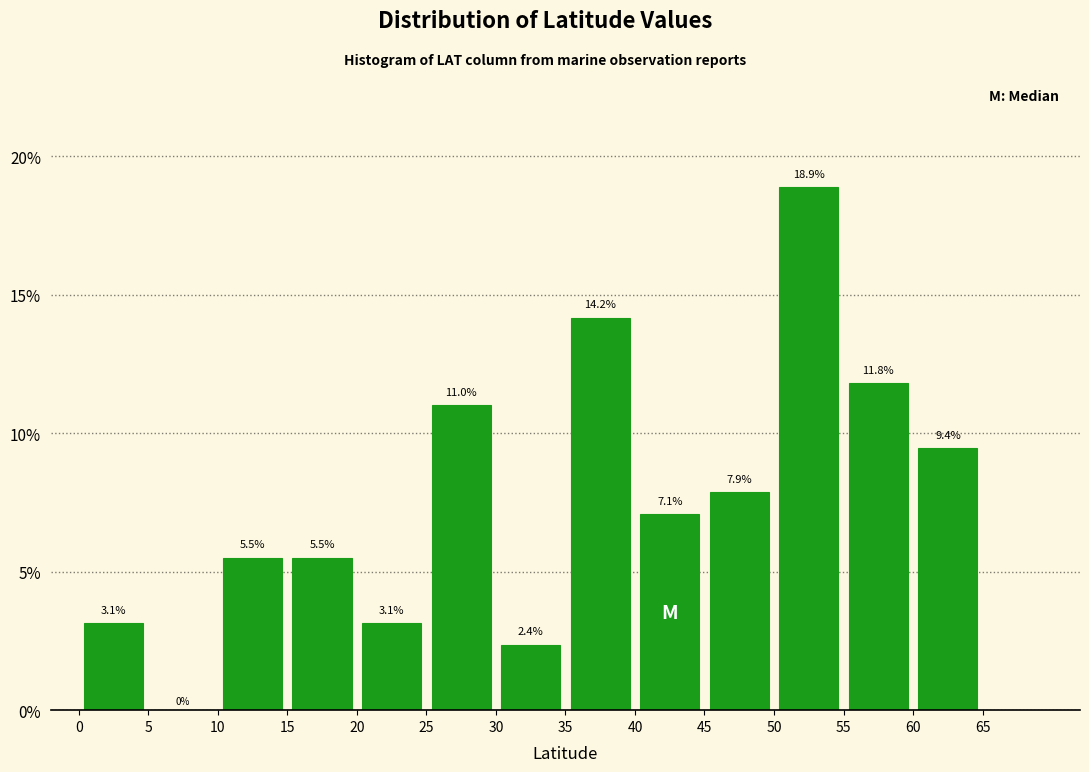

How tall is the bar that spans 45 to 50 on the x-axis?

7.9